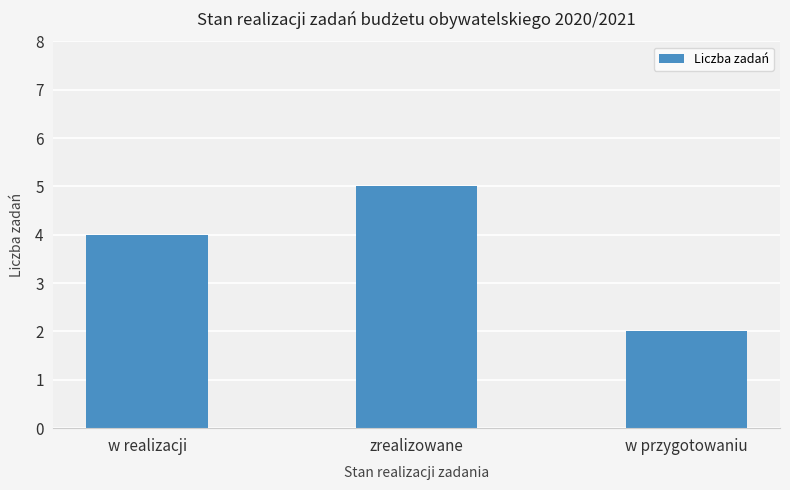

What is the change in value from w realizacji to zrealizowane?

+1